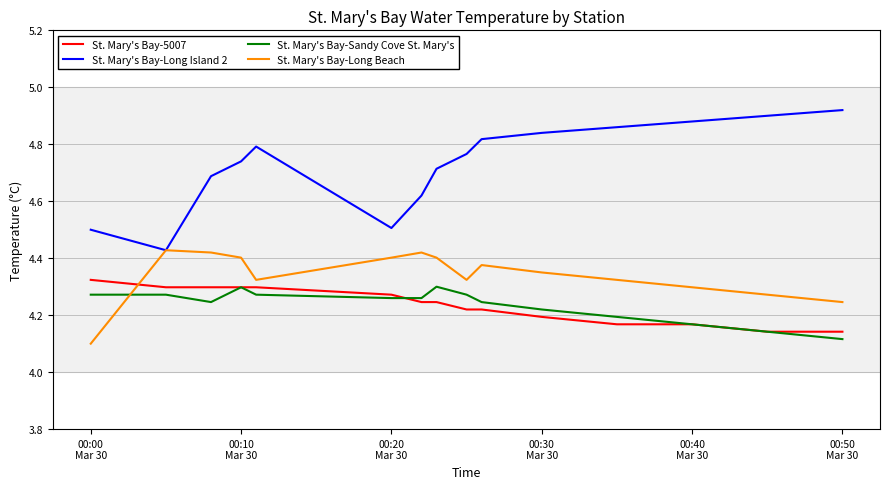

True or false: St. Mary's Bay-Sandy Cove St. Mary's and St. Mary's Bay-Long Island 2 intersect in this chart.

False